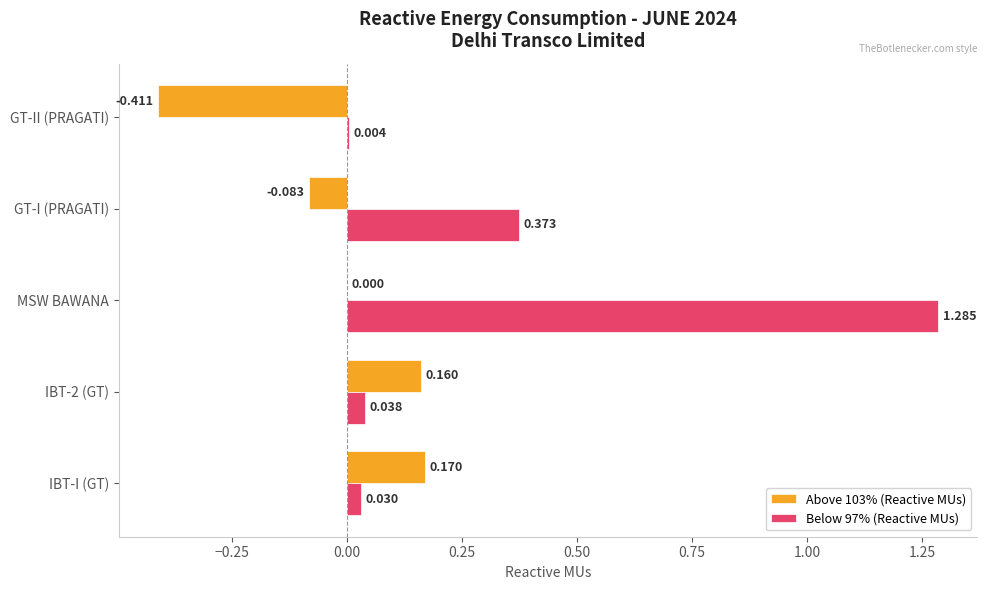

At which category is the sum across all series the highest?

MSW BAWANA